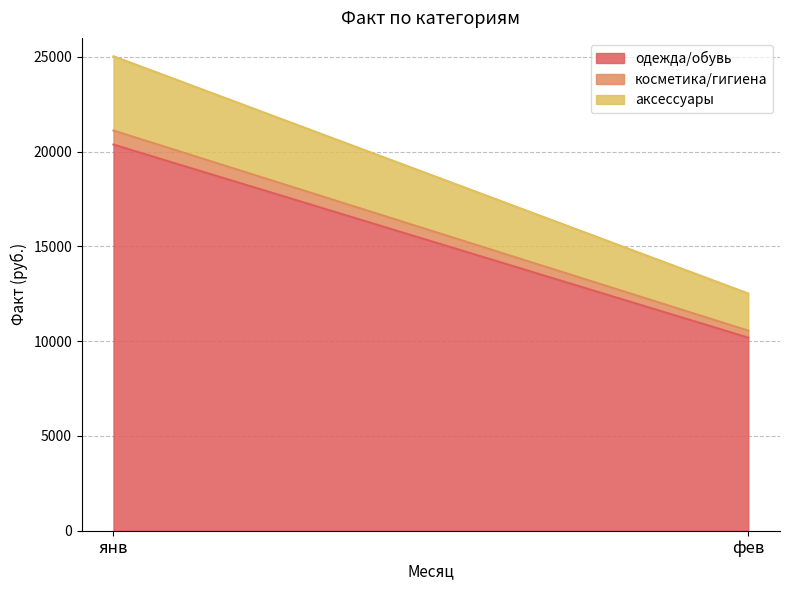

Read the одежда/обувь value at фев.

10186